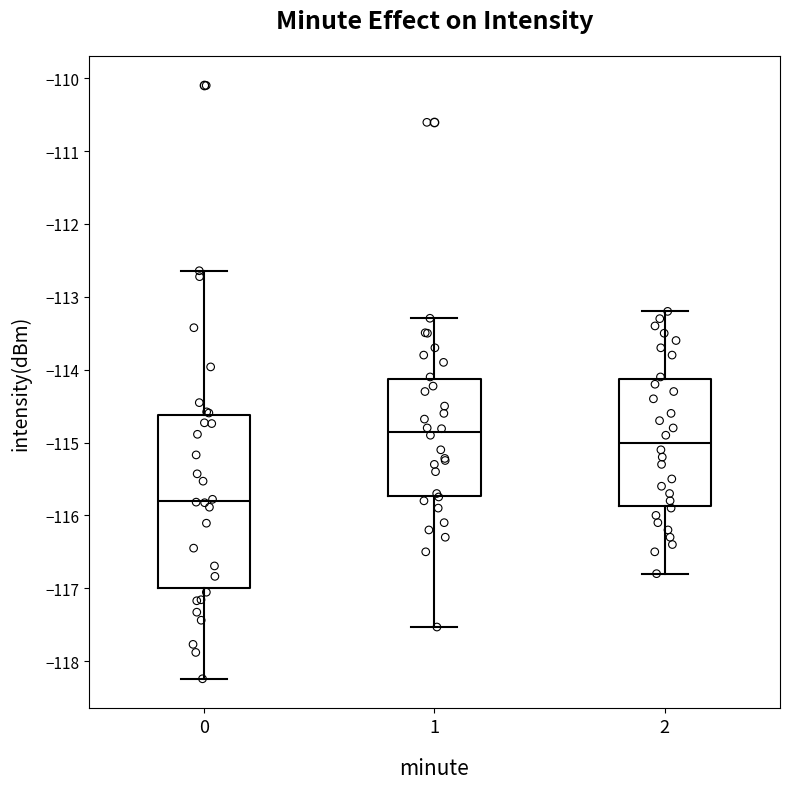

Where does the median line of the box at x = 2 sit on the y-axis? The values are not printed on the chart, so give them approximately, as read against the axis.

-115.0